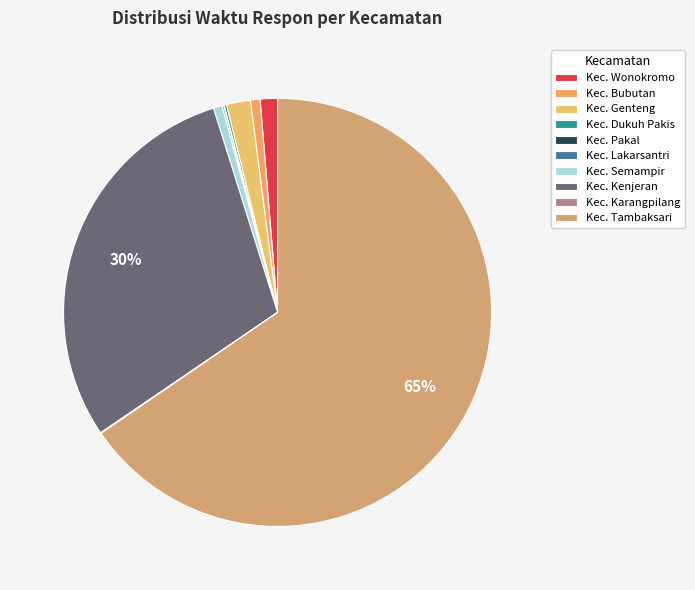

To the nearest percent, what percentage of the pie is Kec. Bubutan?

1%